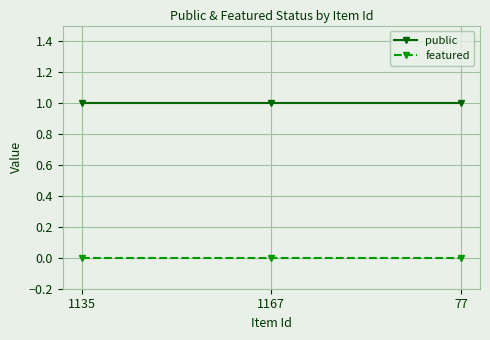

The featured series shows 0 at 1135. True or false?

True